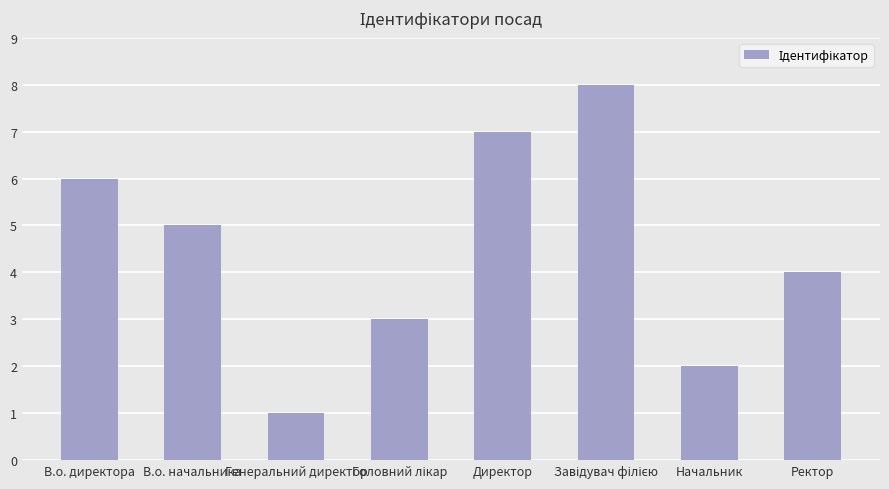

What is the difference between the maximum and minimum values?

7